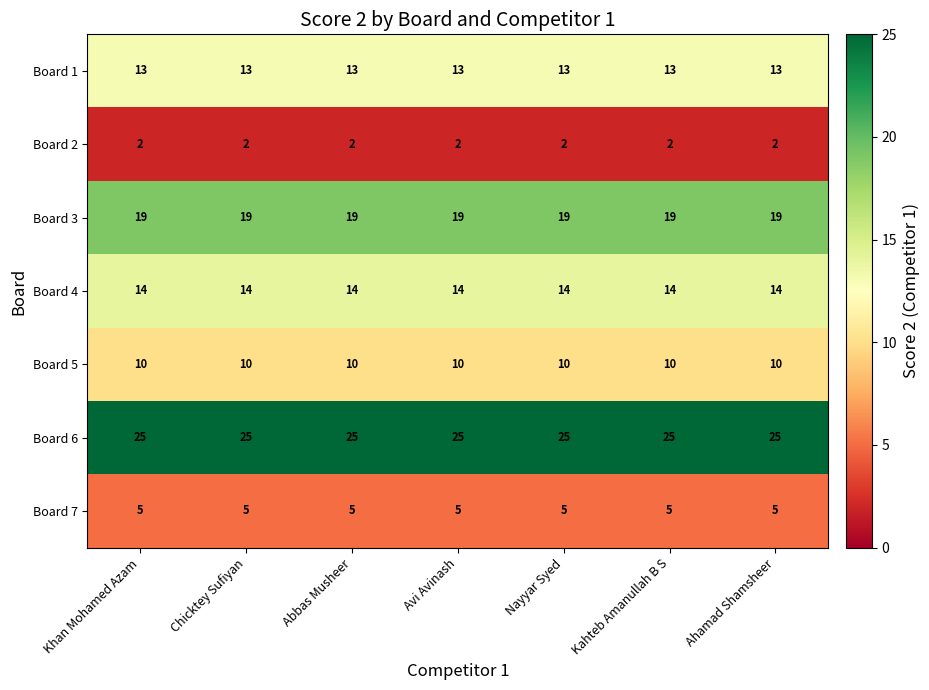

The value of Board 7 at Avi Avinash is 5. True or false?

True